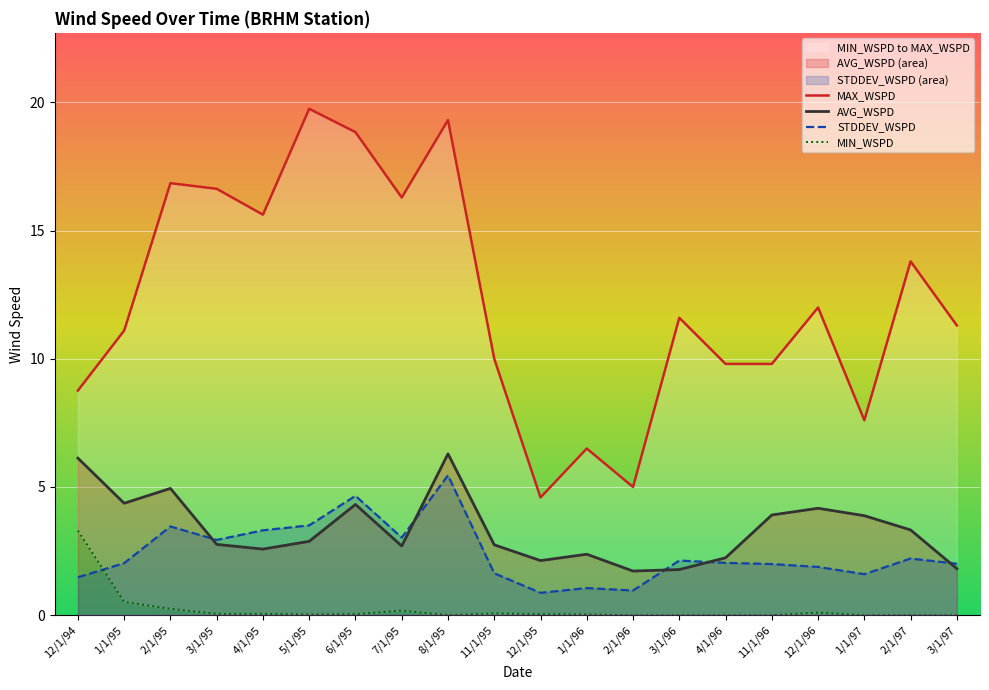

The value of AVG_WSPD at 2/1/95 is 6.5. True or false?

False